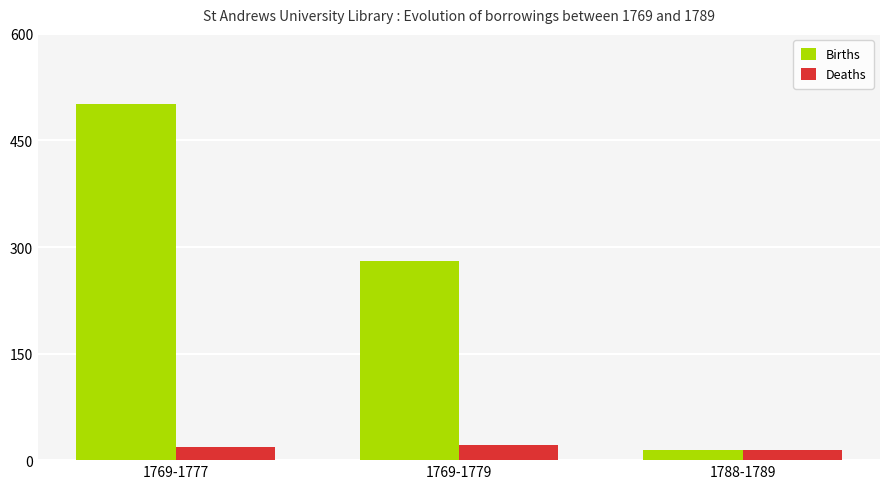

What is the difference between the Deaths values at 1788-1789 and 1769-1777?

4